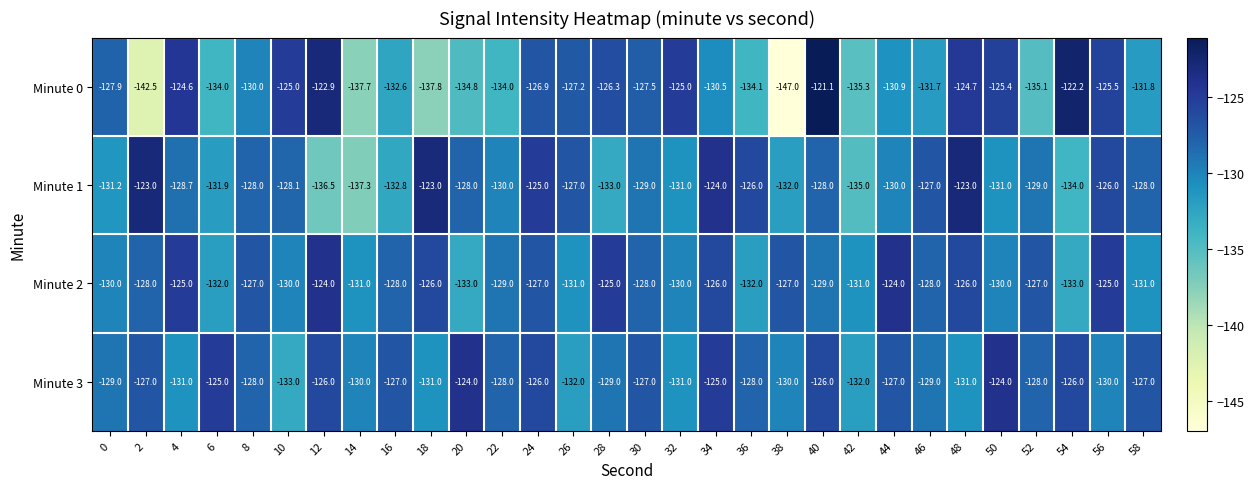

What is the difference between the highest and lowest values at 54?

11.8